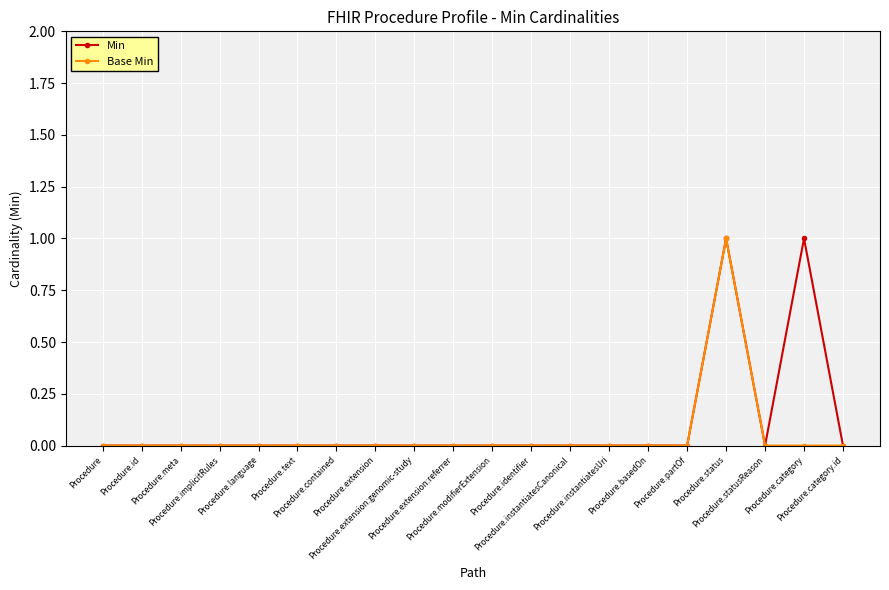

True or false: Base Min has a value of 1 at Procedure.partOf.

False